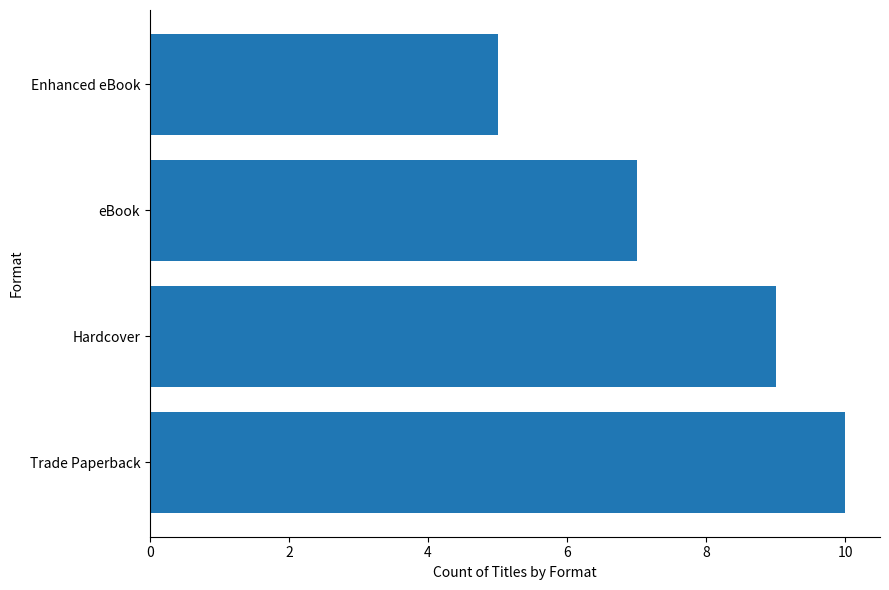

List the labels in order of value, smallest first.

Enhanced eBook, eBook, Hardcover, Trade Paperback